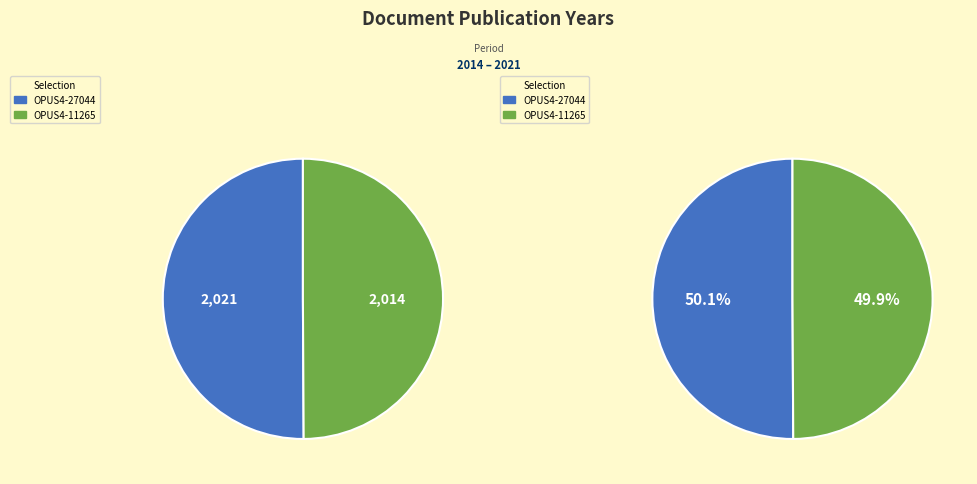

Which category accounts for the majority?

OPUS4-27044